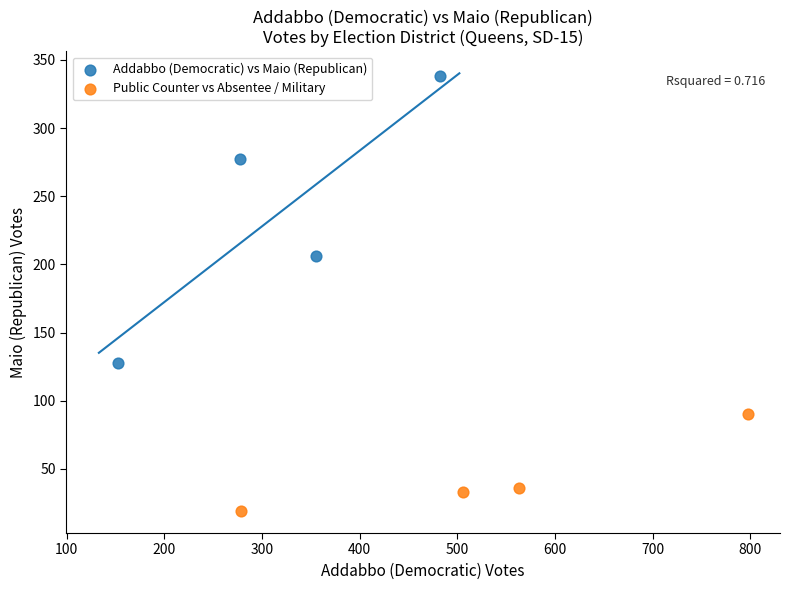

Which series has the largest Y range (max minus min)?

Addabbo (Democratic) vs Maio (Republican)